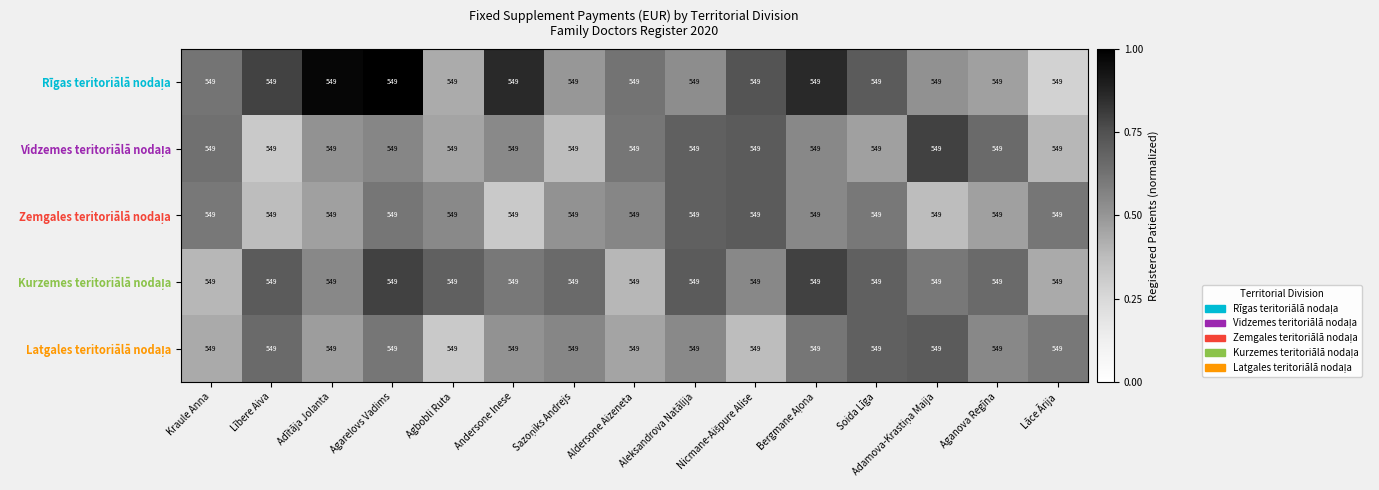

What is the spread (max minus min) of values at Sazoņiks Andrejs?

0.3